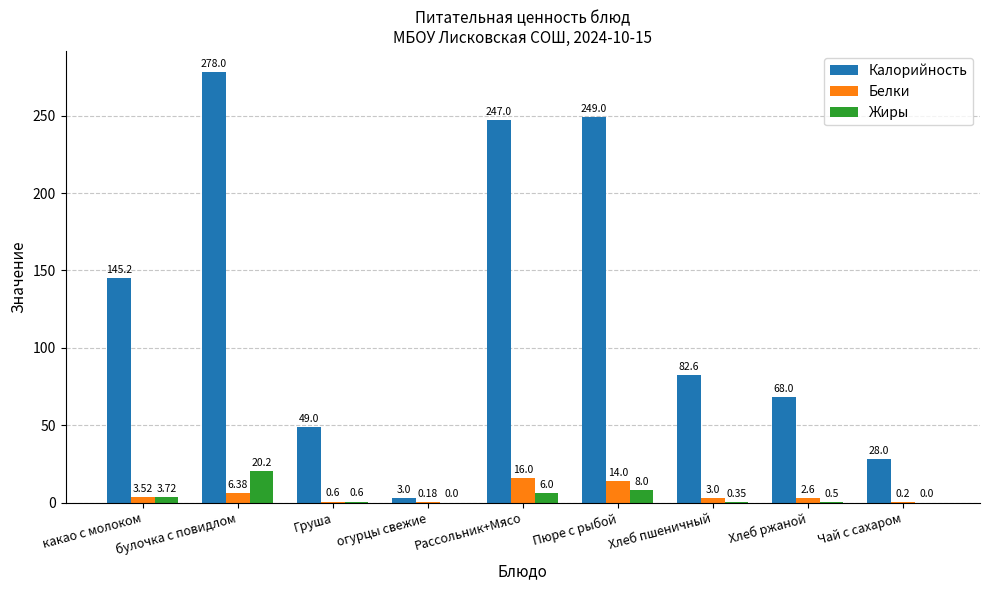

What is the total value across all series at огурцы свежие?

3.2